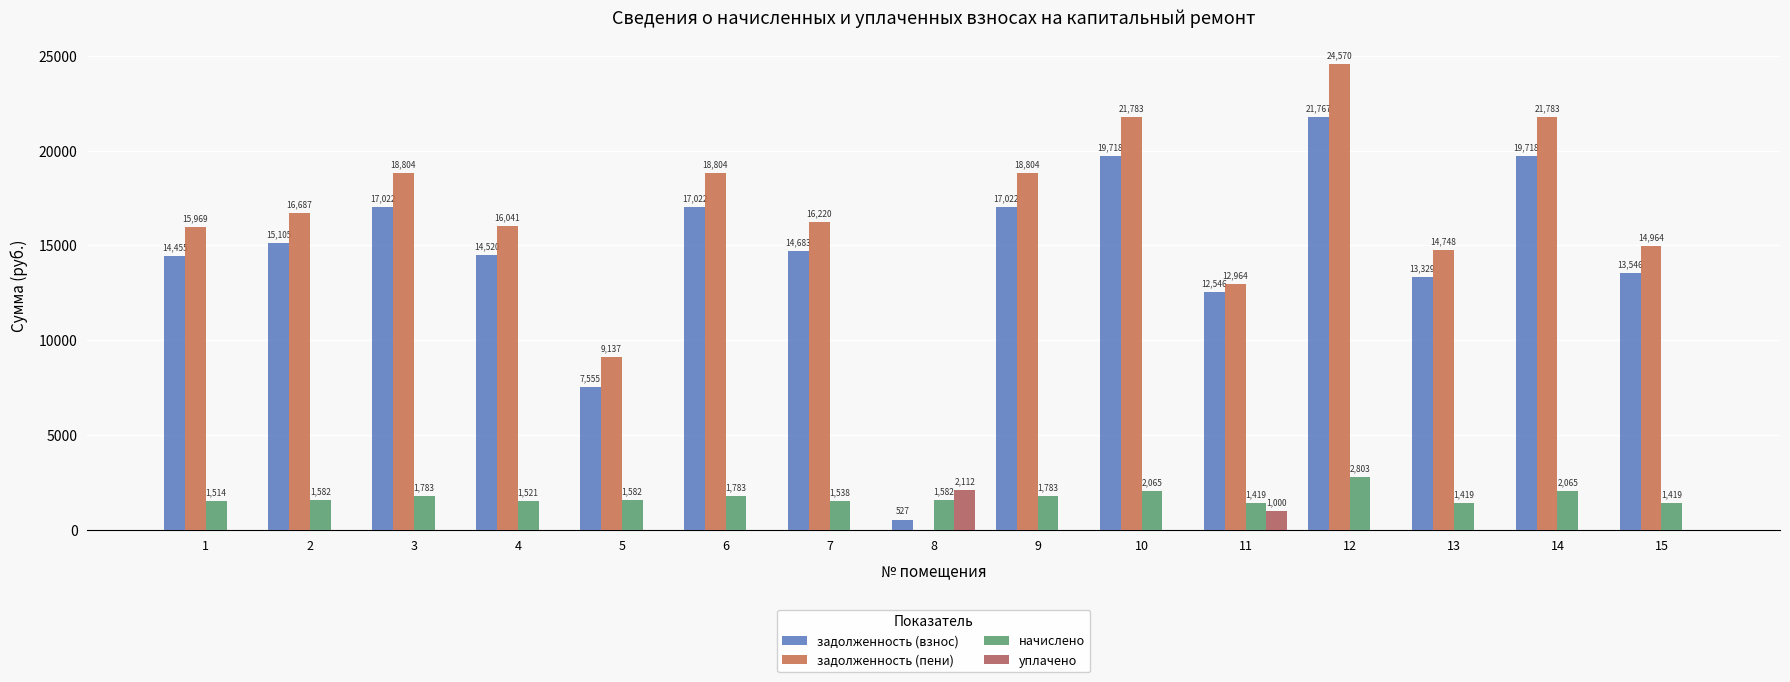

Count the number of categories in the chart.

15